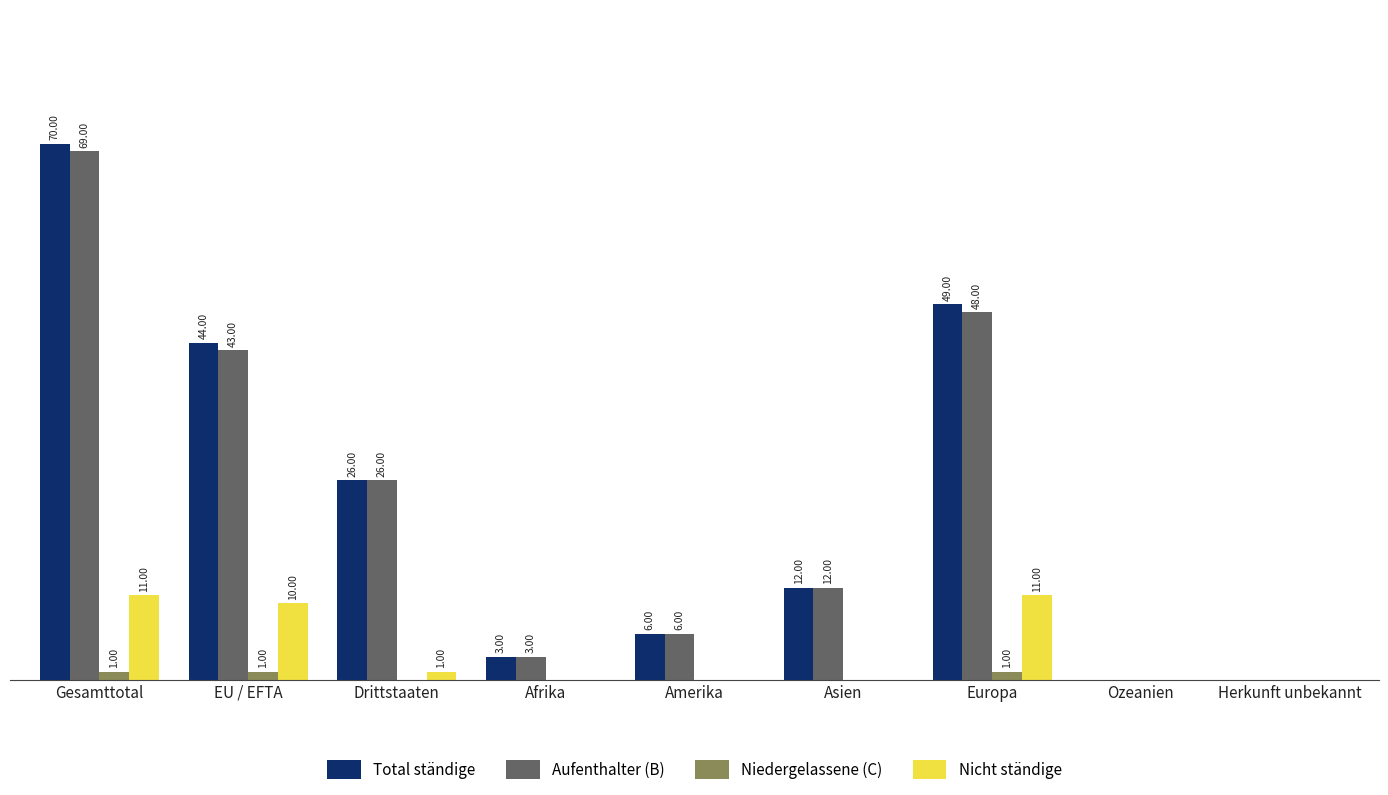

Which series has the largest total across all categories?

Total ständige